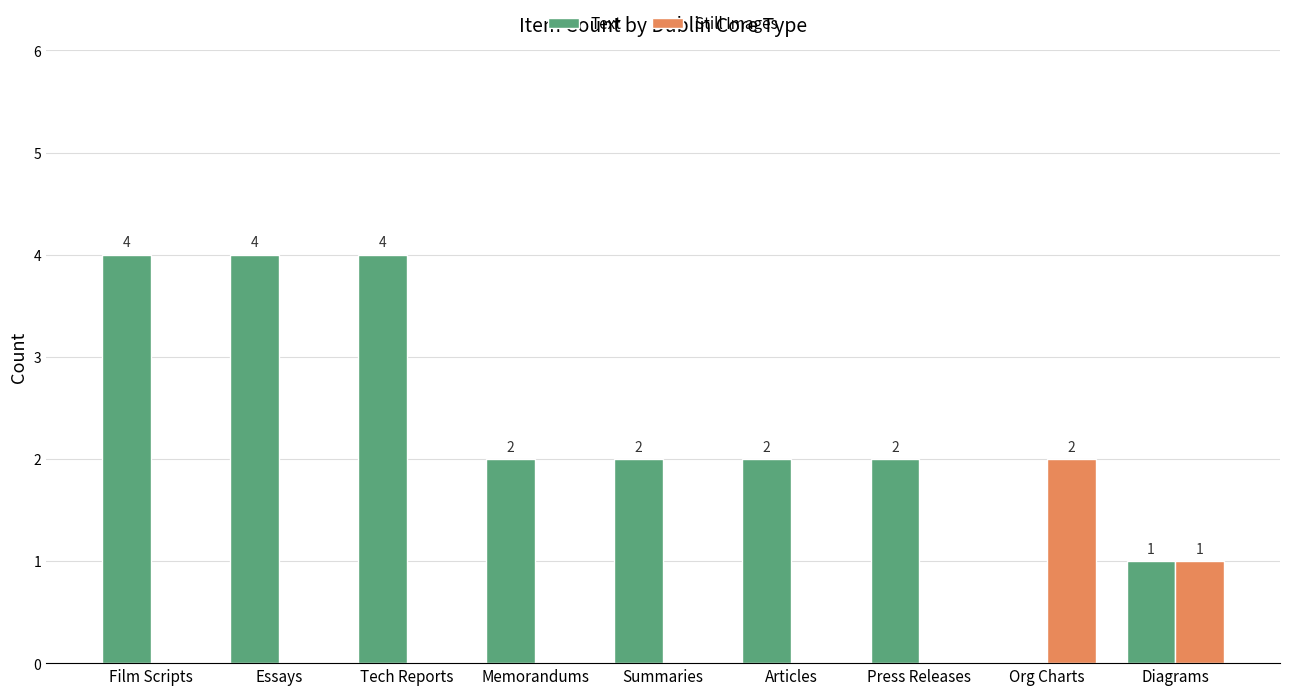

At which label does Text first exceed 2?

Film Scripts